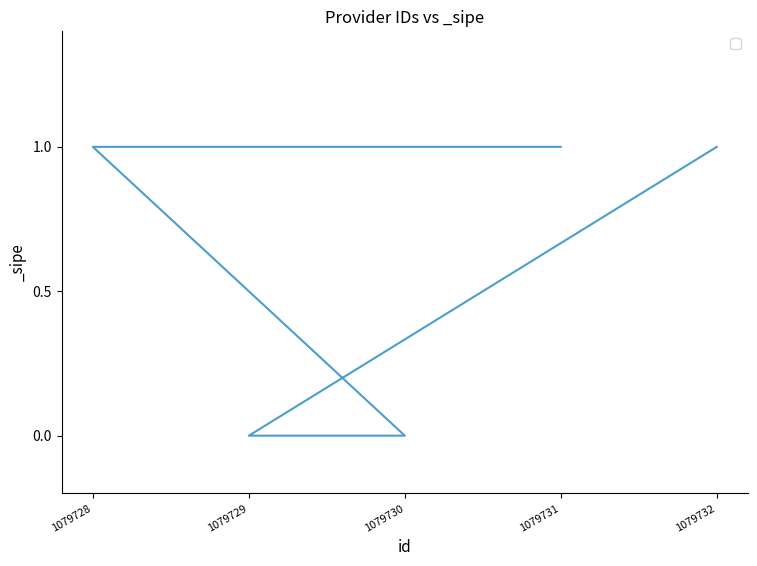

Which has a higher value, 1079729 or 1079731?

1079731